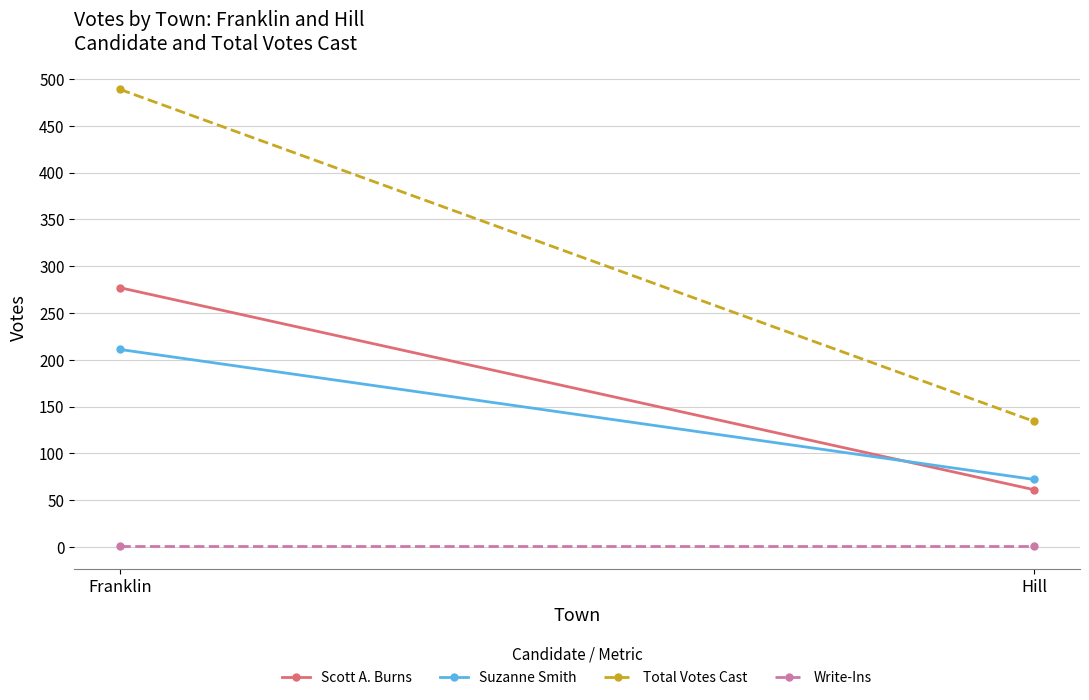

At how many categories does at least one series exceed 396?

1